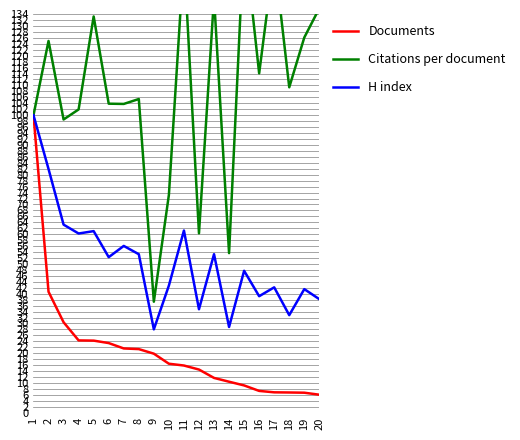

The value of Documents at 6 is 23.4. True or false?

True